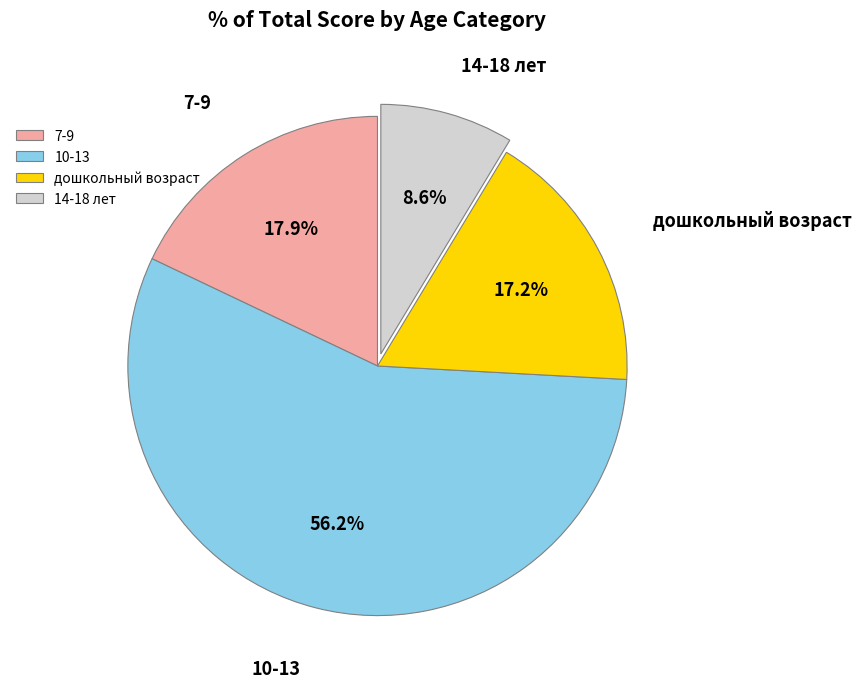

Which category has the biggest portion of the pie?

10-13